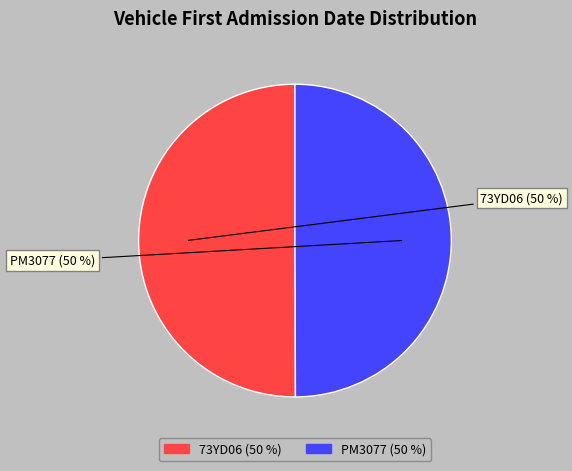

Combined, do 73YD06 and PM3077 account for over 50%?

Yes